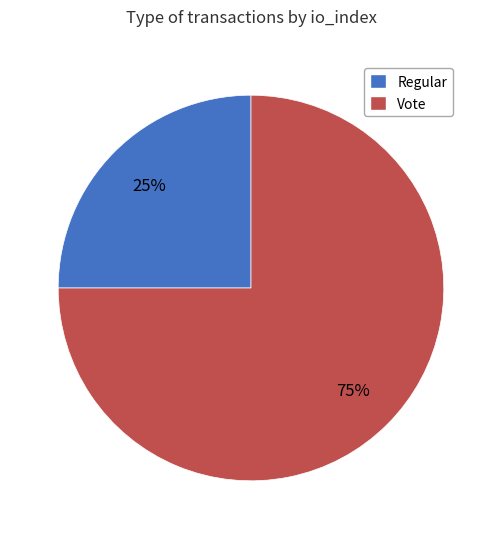

True or false: Vote accounts for 75% of the total.

True